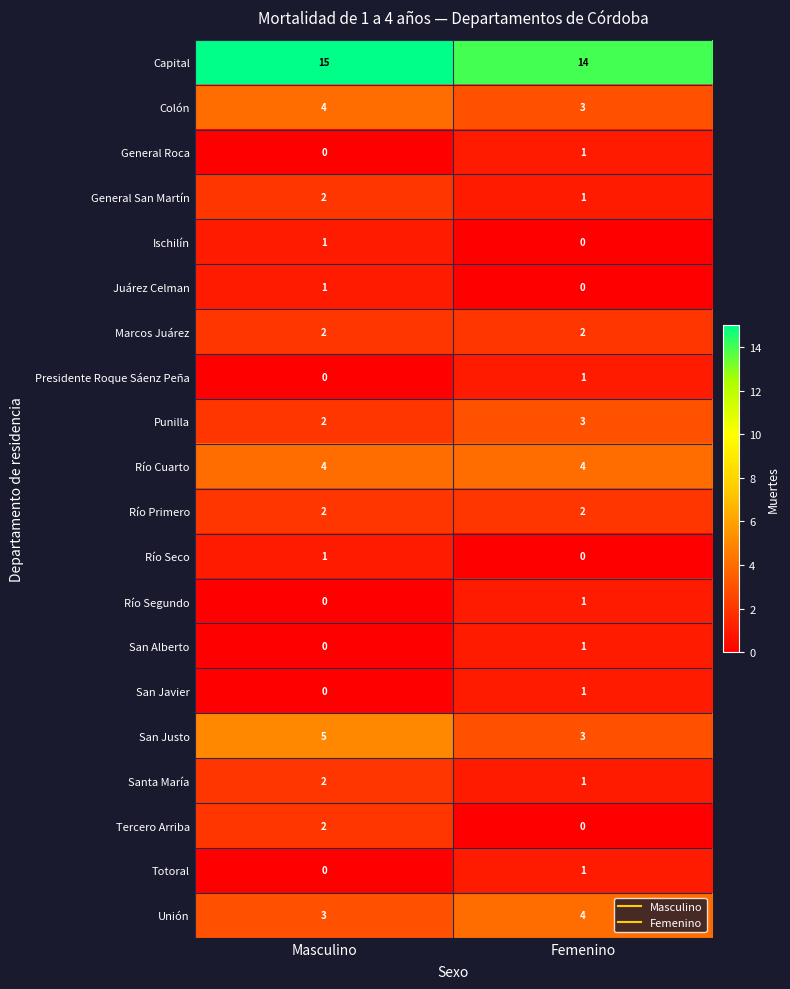

Is it true that Tercero Arriba equals 2 at Masculino?

True